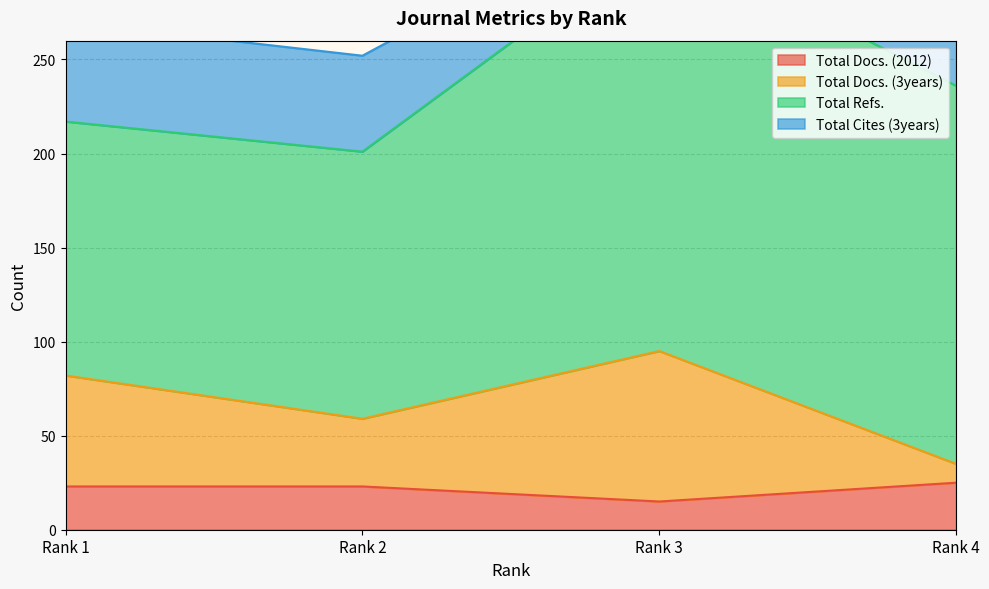

At which label does Total Docs. (2012) reach its minimum?

Rank 3